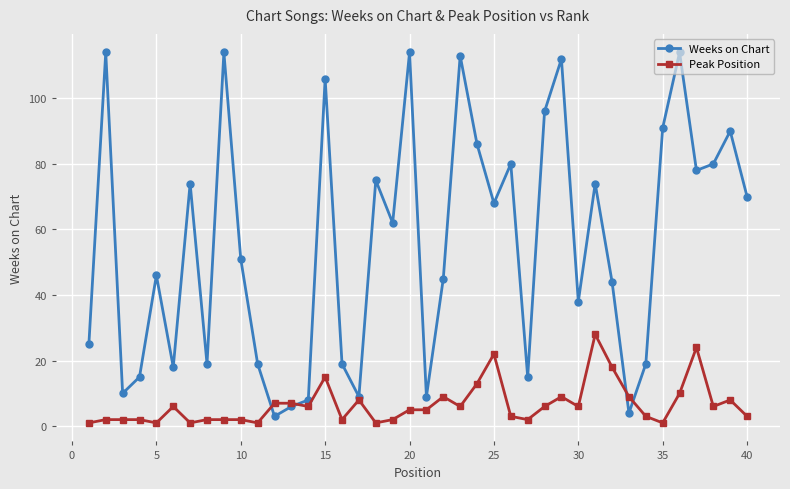

Which series has the widest spread of values?

Weeks on Chart